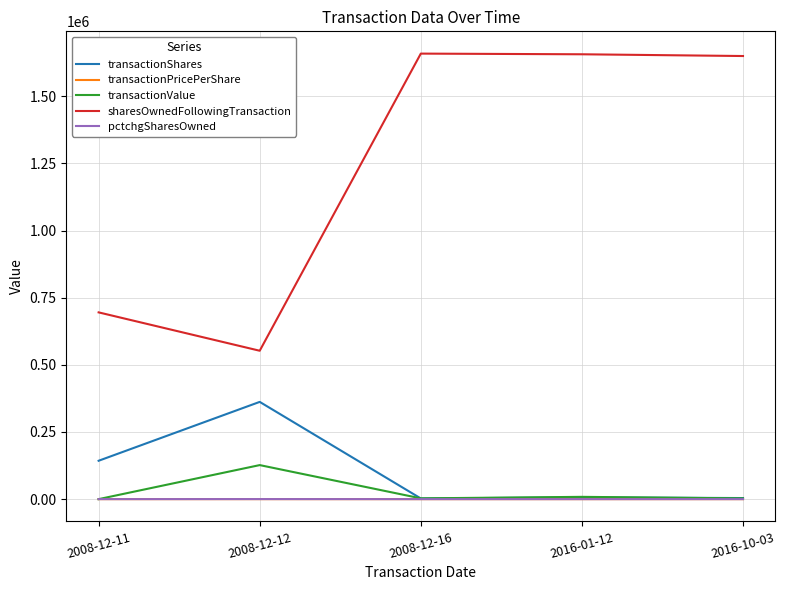

Which series has the largest total across all categories?

sharesOwnedFollowingTransaction